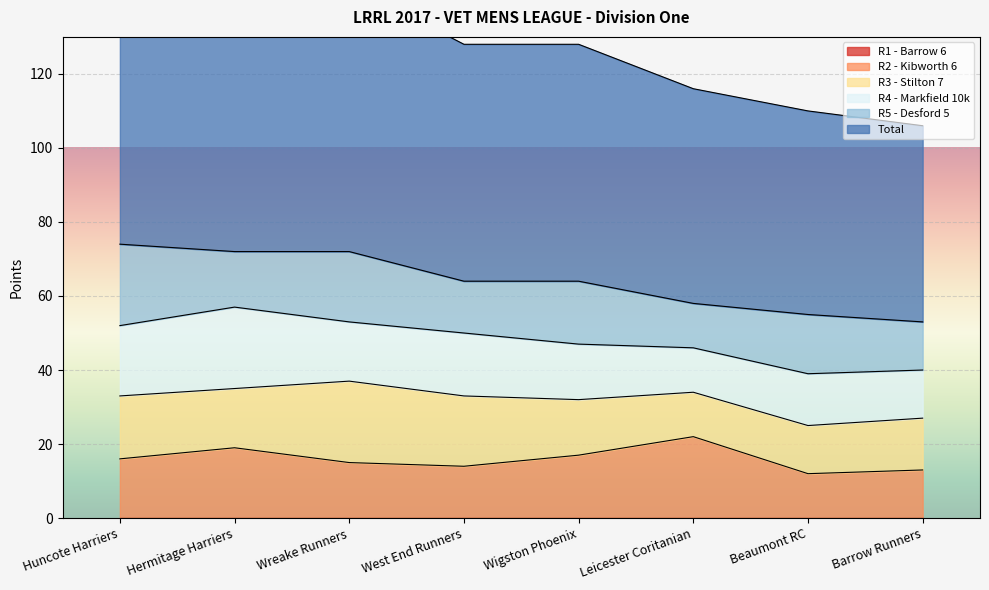

Reading right to left, extract all data points from this chart.

R1 - Barrow 6: Barrow Runners=0	Beaumont RC=0	Leicester Coritanian=0	Wigston Phoenix=0	West End Runners=0	Wreake Runners=0	Hermitage Harriers=0	Huncote Harriers=0
R2 - Kibworth 6: Barrow Runners=13	Beaumont RC=12	Leicester Coritanian=22	Wigston Phoenix=17	West End Runners=14	Wreake Runners=15	Hermitage Harriers=19	Huncote Harriers=16
R3 - Stilton 7: Barrow Runners=14	Beaumont RC=13	Leicester Coritanian=12	Wigston Phoenix=15	West End Runners=19	Wreake Runners=22	Hermitage Harriers=16	Huncote Harriers=17
R4 - Markfield 10k: Barrow Runners=13	Beaumont RC=14	Leicester Coritanian=12	Wigston Phoenix=15	West End Runners=17	Wreake Runners=16	Hermitage Harriers=22	Huncote Harriers=19
R5 - Desford 5: Barrow Runners=13	Beaumont RC=16	Leicester Coritanian=12	Wigston Phoenix=17	West End Runners=14	Wreake Runners=19	Hermitage Harriers=15	Huncote Harriers=22
Total: Barrow Runners=53	Beaumont RC=55	Leicester Coritanian=58	Wigston Phoenix=64	West End Runners=64	Wreake Runners=72	Hermitage Harriers=72	Huncote Harriers=74